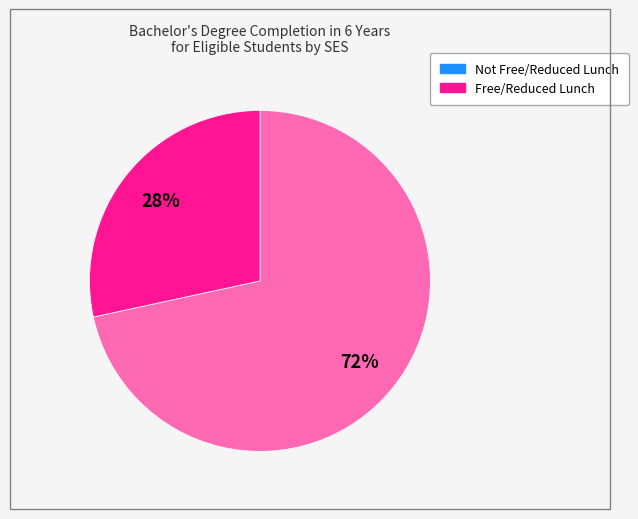

Do Not Free/Reduced Lunch and Free/Reduced Lunch together represent more than half of the pie?

Yes